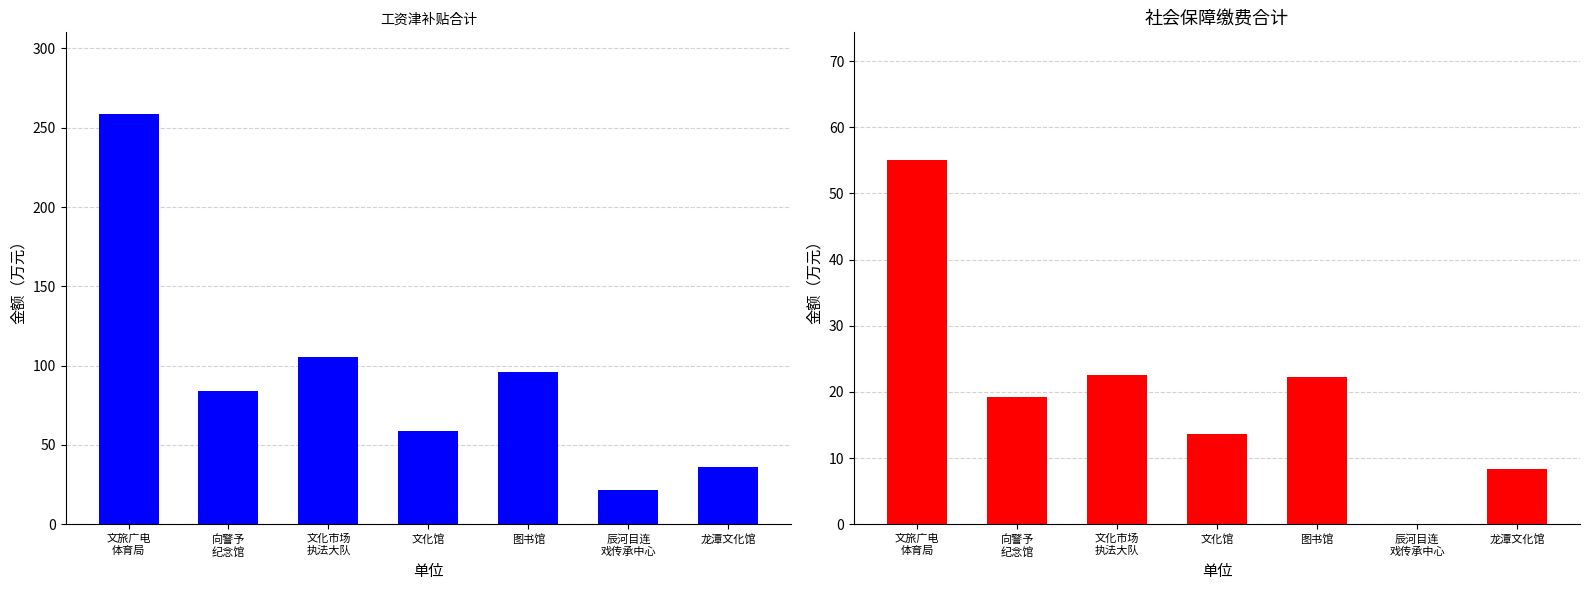

Which category has the lowest value in the 工资津补贴合计 series?

辰河目连
戏传承中心